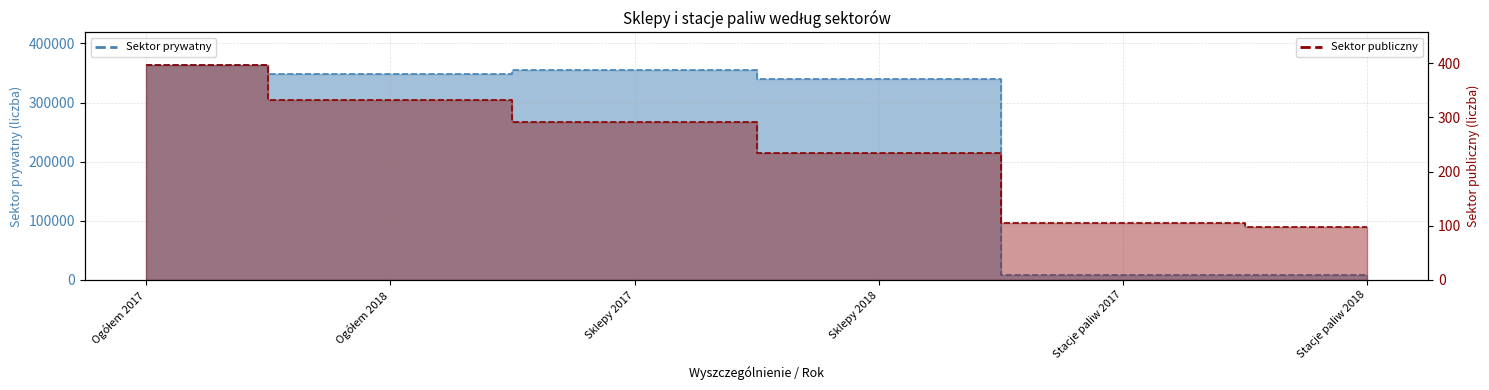

True or false: Sektor prywatny has more than 0 points higher than both neighbors.

True